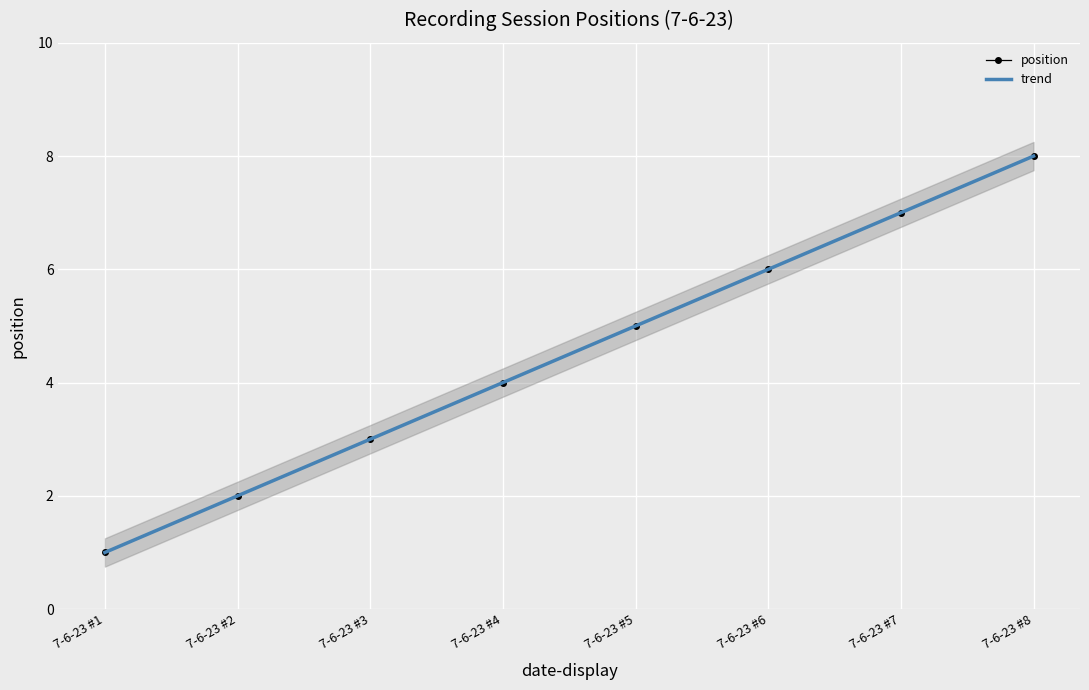

Is this an area chart (filled region under the line)?

No